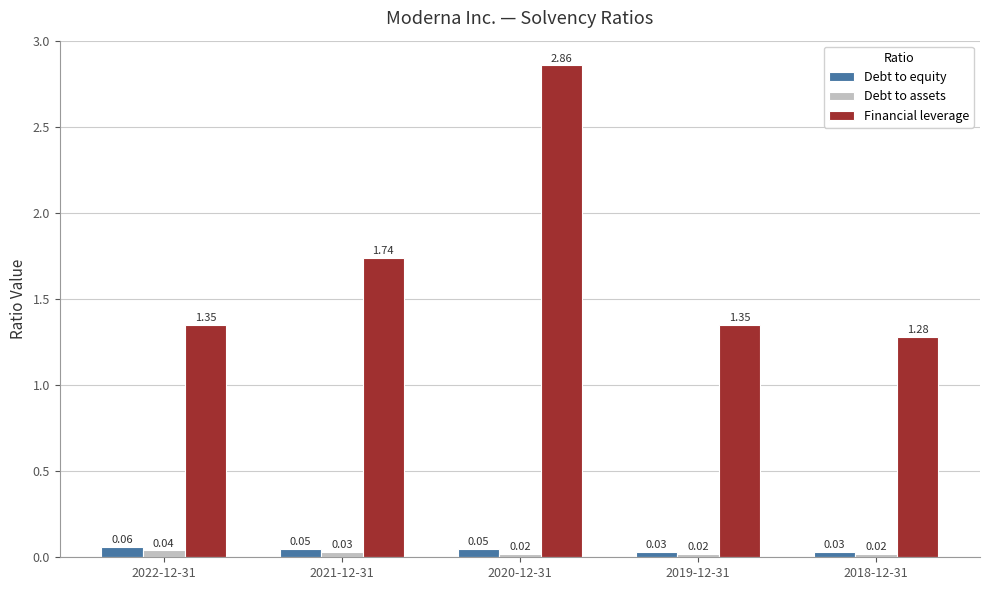

Rank the series at 2020-12-31 from highest to lowest value.

Financial leverage, Debt to equity, Debt to assets